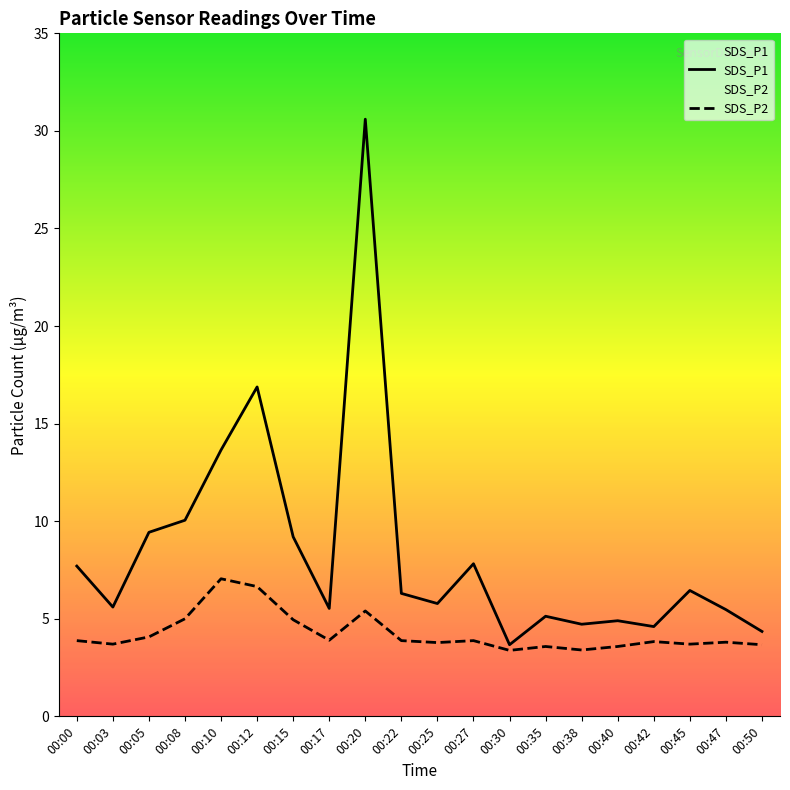

At which label is SDS_P2 closest to 5?

00:08